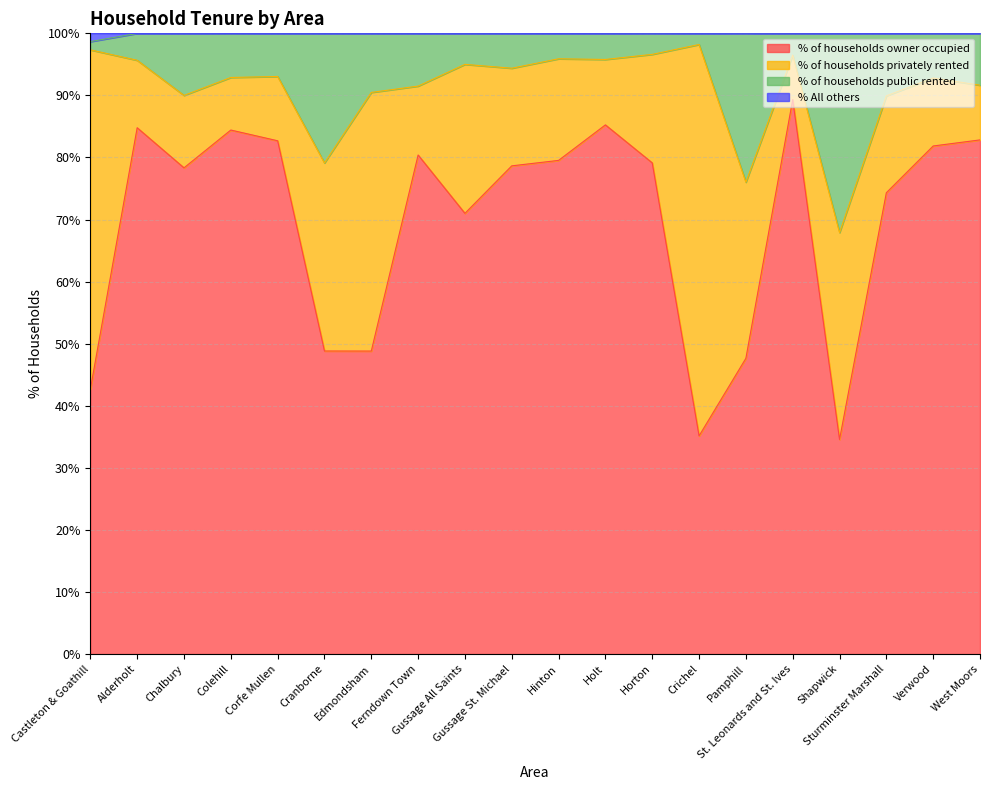

What is the highest value of the % of households owner occupied series?

89.3